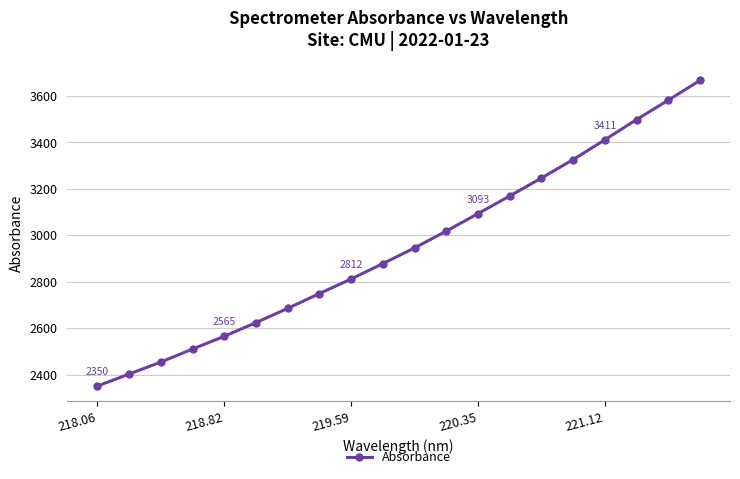

How many categories are shown in the chart?

20